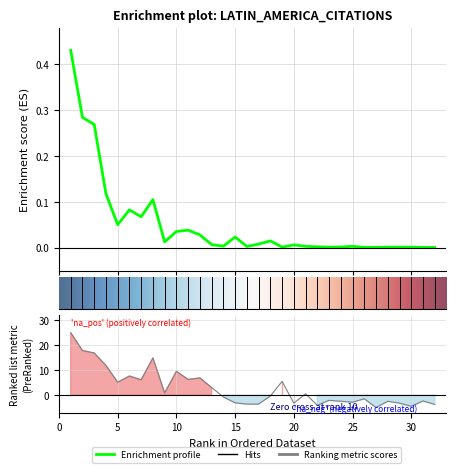

Which label corresponds to the smallest value in the chart?

27